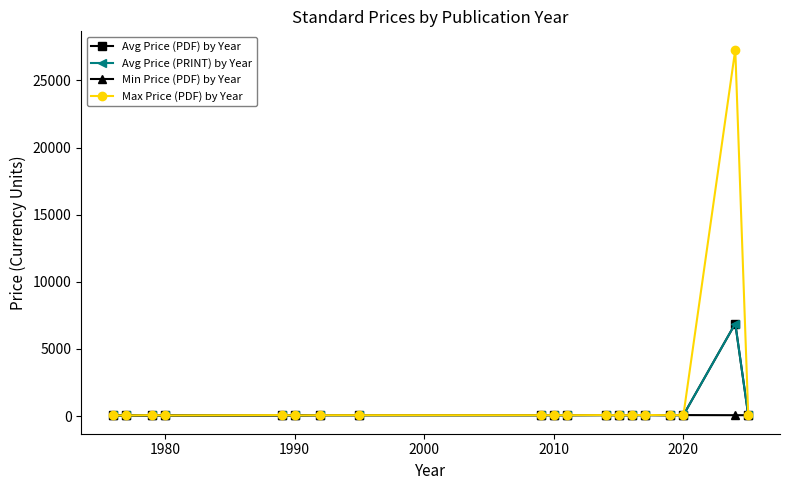

Is this an area chart (filled region under the line)?

No